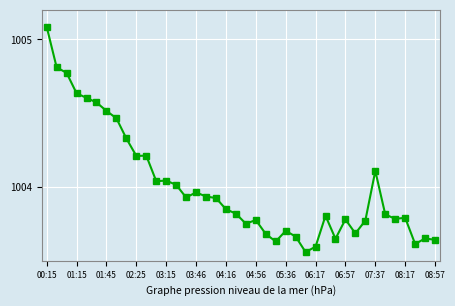

Does the chart display data point markers on the line(s)?

Yes